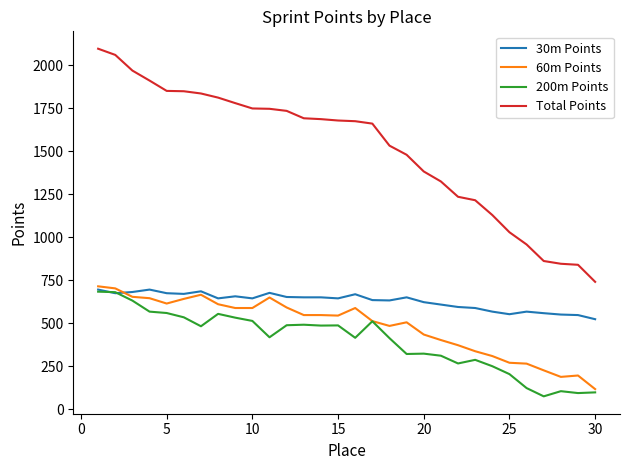

Which series has the largest total across all categories?

Total Points